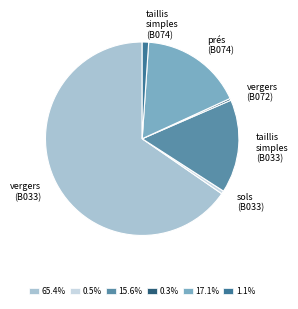

Is it true that prés (B074) is 17% of the pie?

True